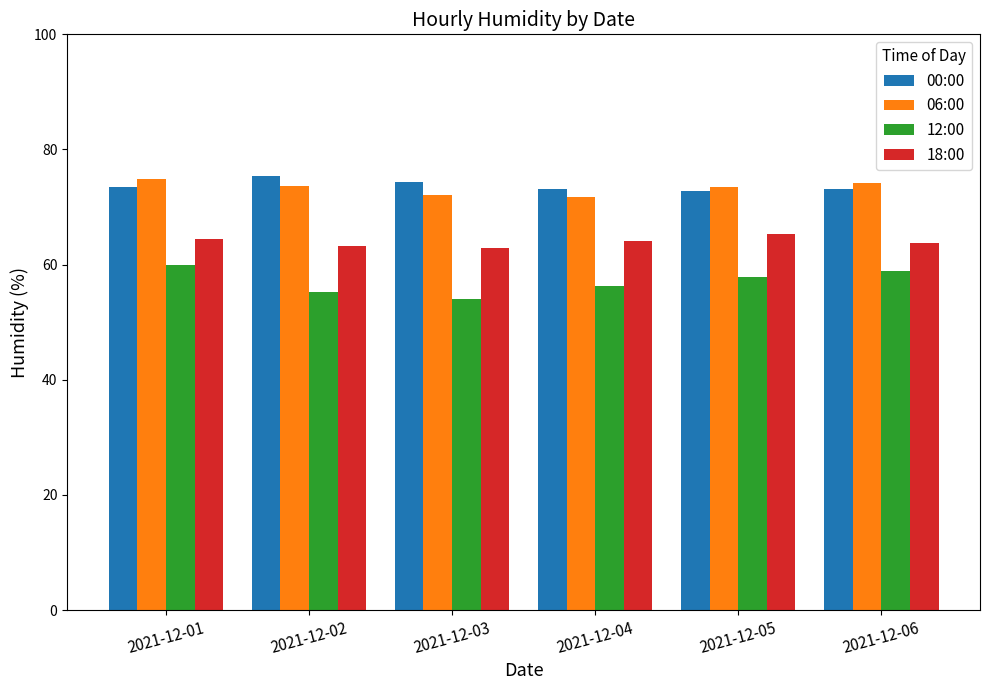

Is the value of 06:00 at 2021-12-03 greater than the value of 18:00 at 2021-12-04?

Yes